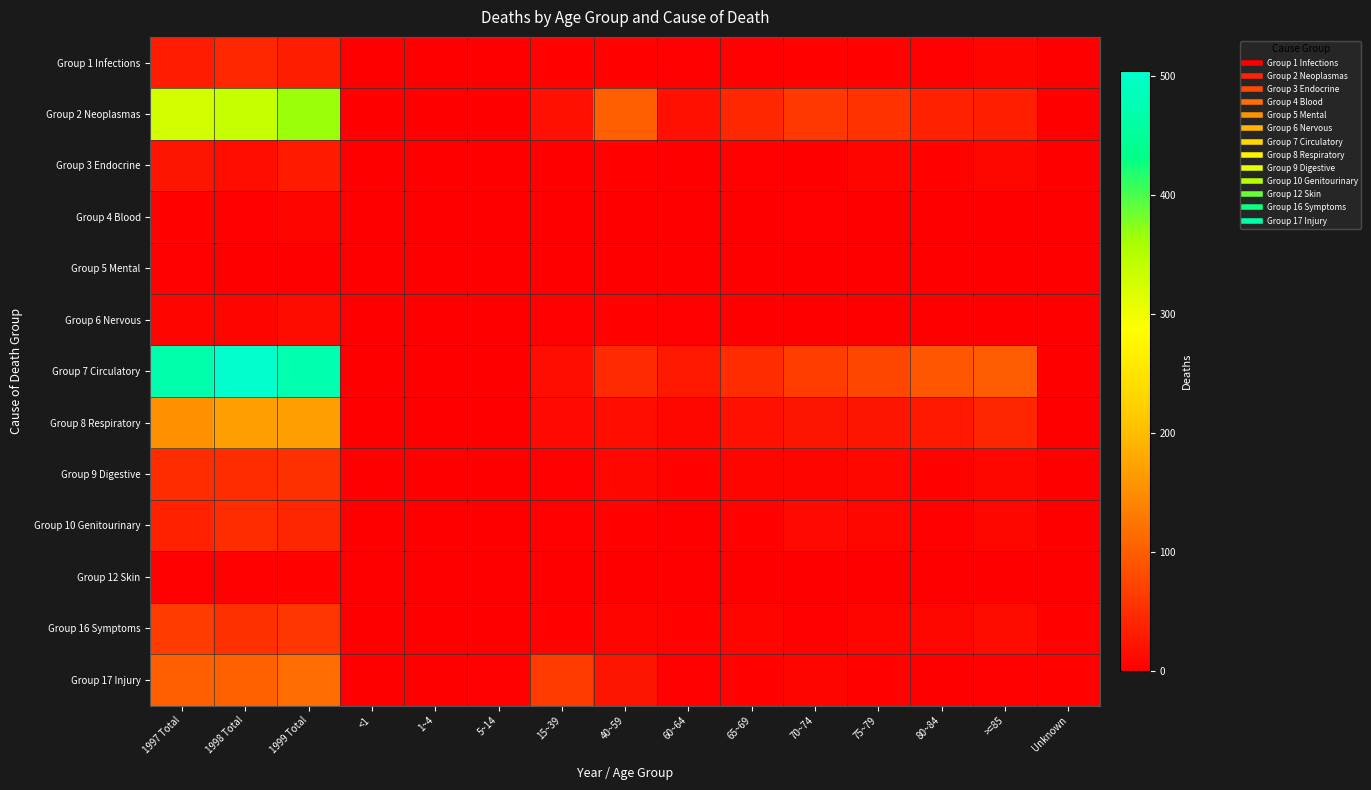

At 40~59, list the series in order from smallest to largest.

Group 5 Mental, Group 4 Blood, Group 12 Skin, Group 6 Nervous, Group 1 Infections, Group 3 Endocrine, Group 10 Genitourinary, Group 16 Symptoms, Group 9 Digestive, Group 8 Respiratory, Group 17 Injury, Group 7 Circulatory, Group 2 Neoplasmas